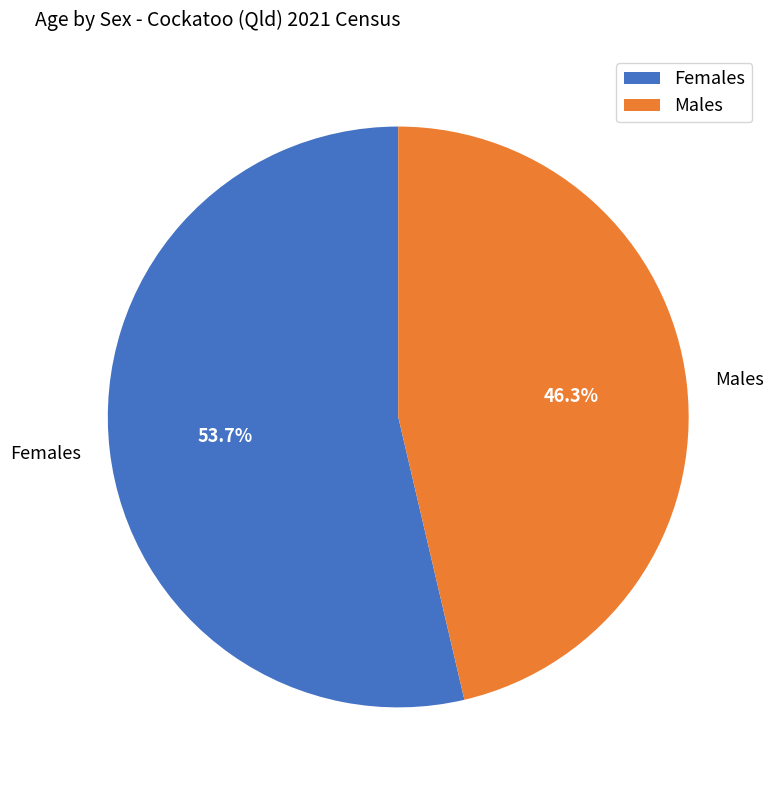

Which has a higher value, Males or Females?

Females